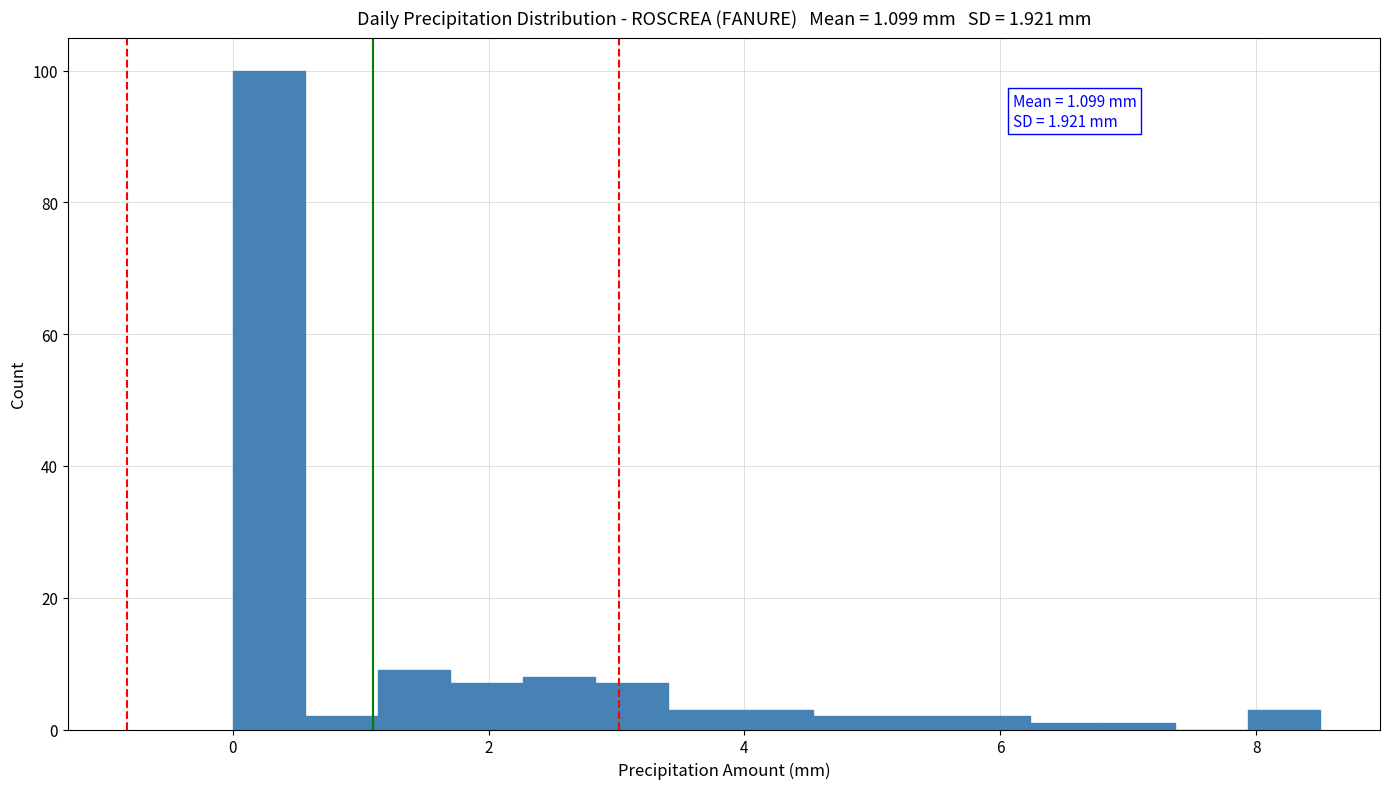

Read against the x-axis, roughly where is the centre of the tallest bar?

0.2